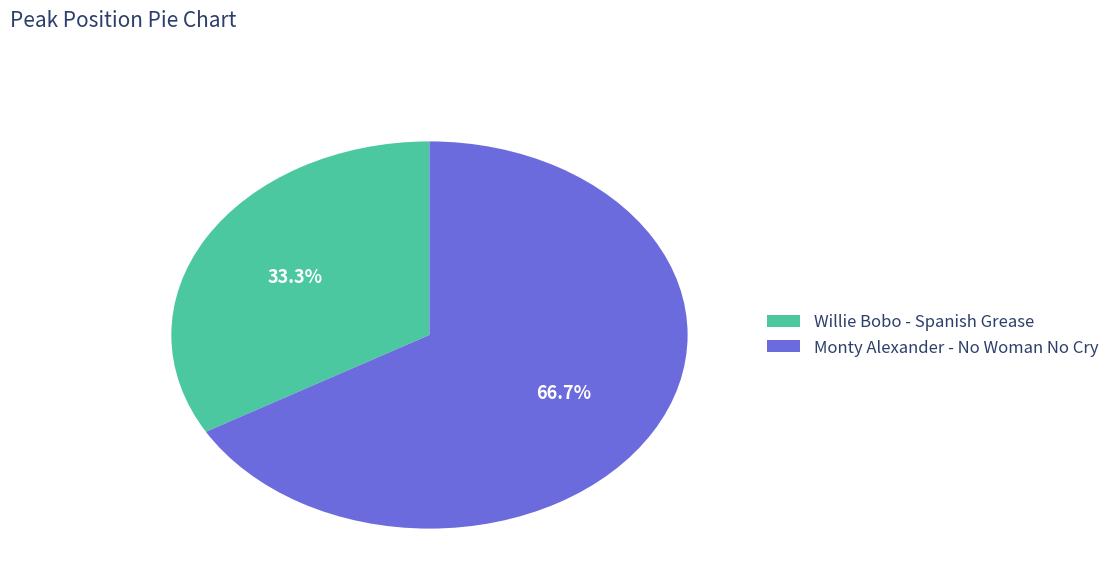

The Willie Bobo - Spanish Grease slice represents 47% of the pie. True or false?

False